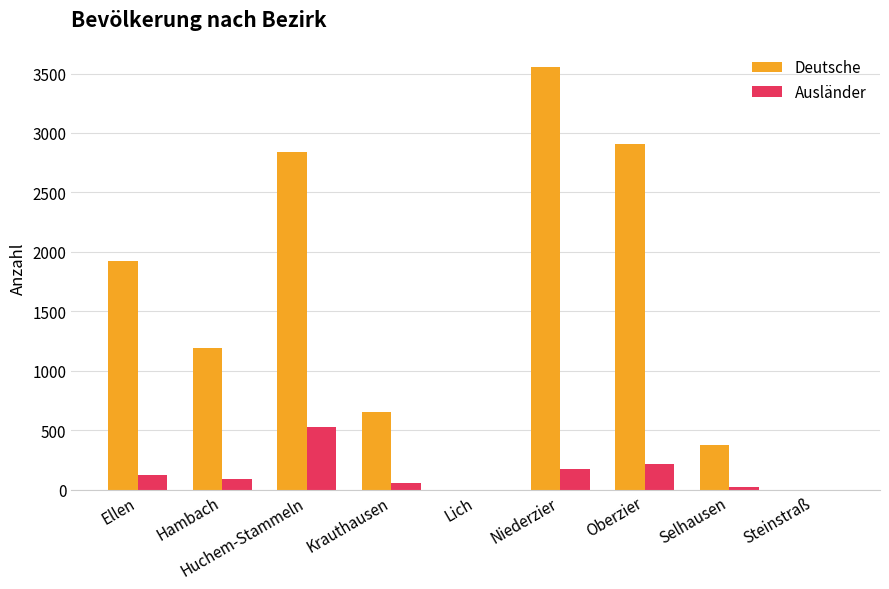

Reading left to right, list all the values displayed in this chart.

Deutsche: 1923	1189	2841	656	0	3558	2910	378	0
Ausländer: 122	94	532	54	1	175	215	23	1